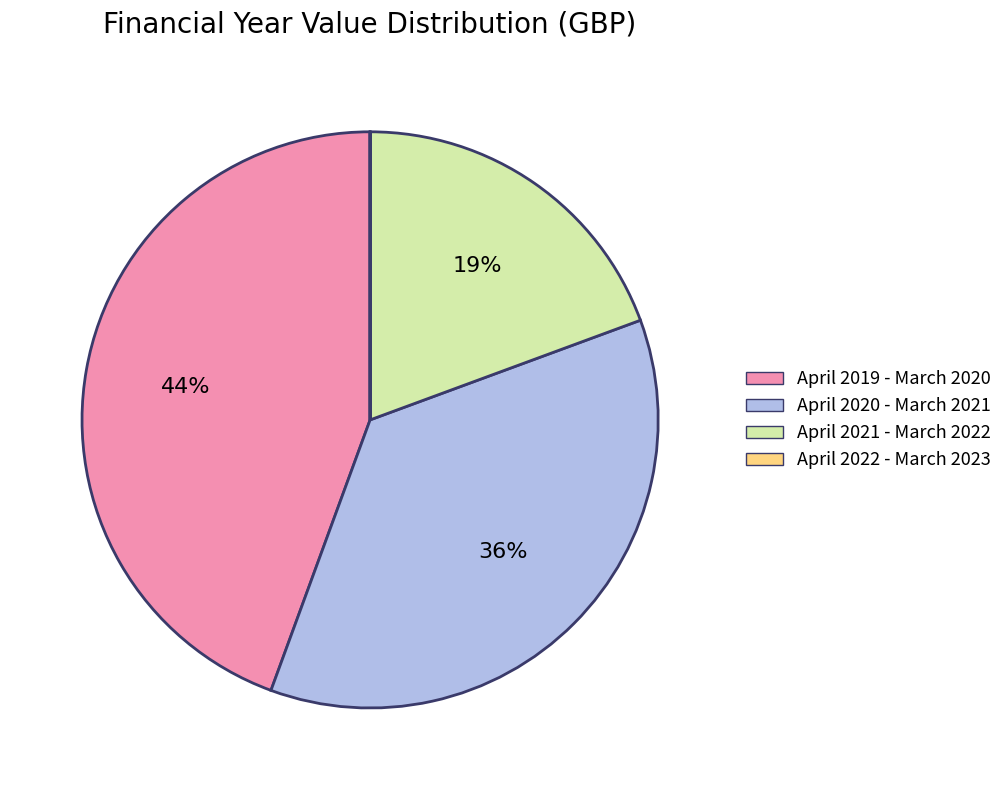

The April 2020 - March 2021 slice represents 36% of the pie. True or false?

True